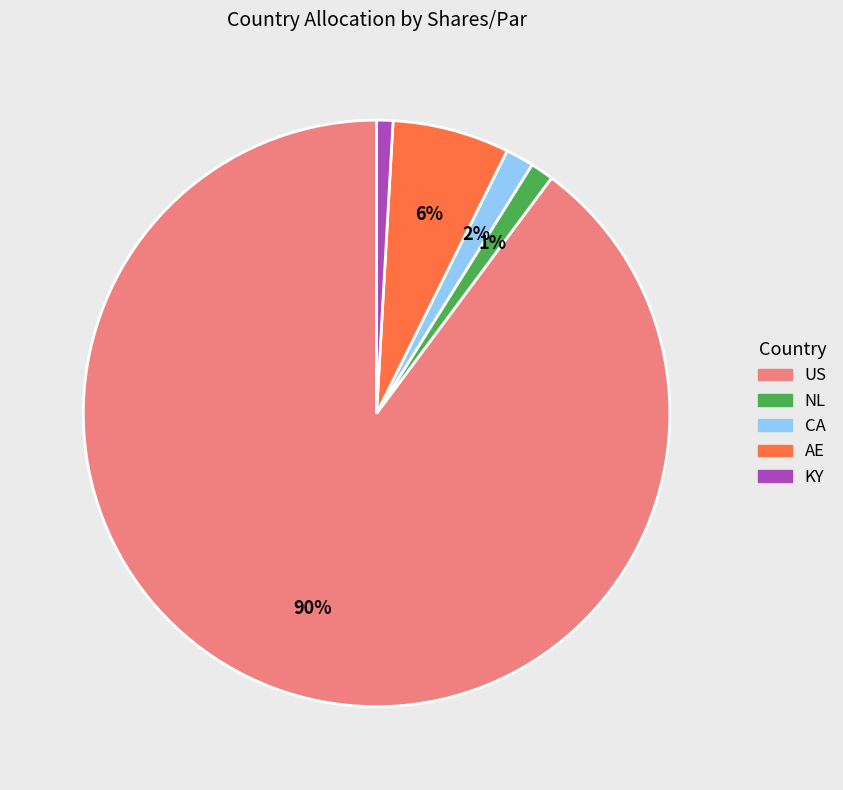

Between CA and KY, which is larger?

CA